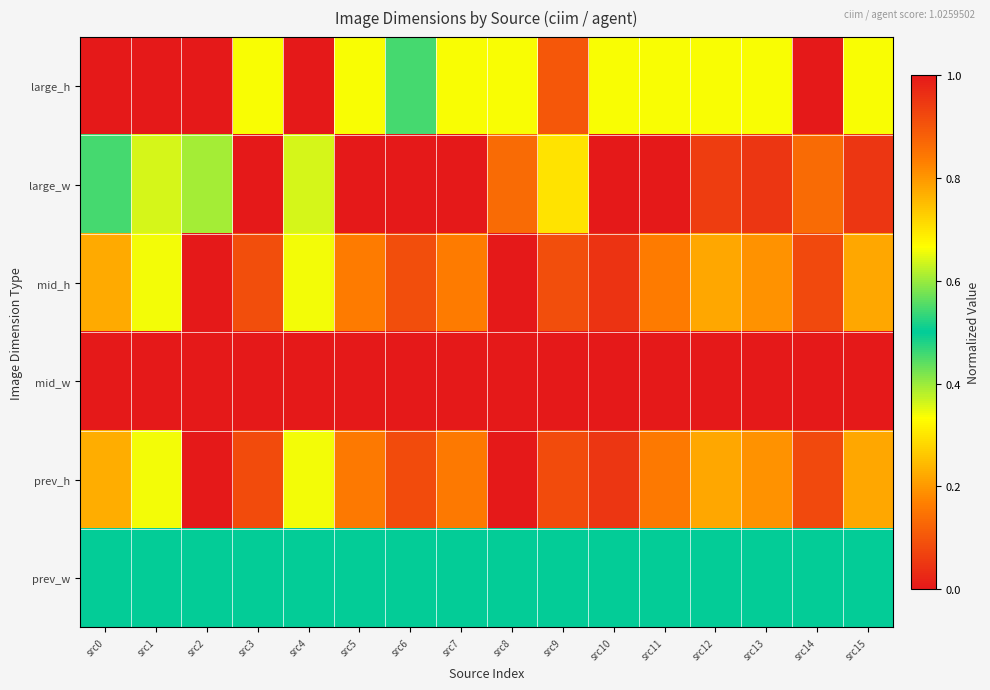

Rank the series at src9 from lowest to highest value.

prev_h, mid_h, large_h, large_w, prev_w, mid_w